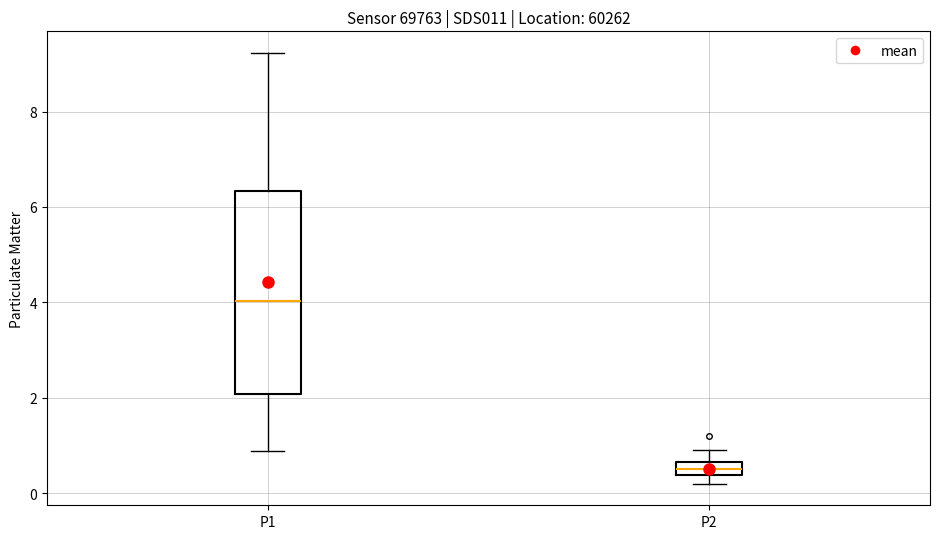

Which box has the lowest median line?

P2